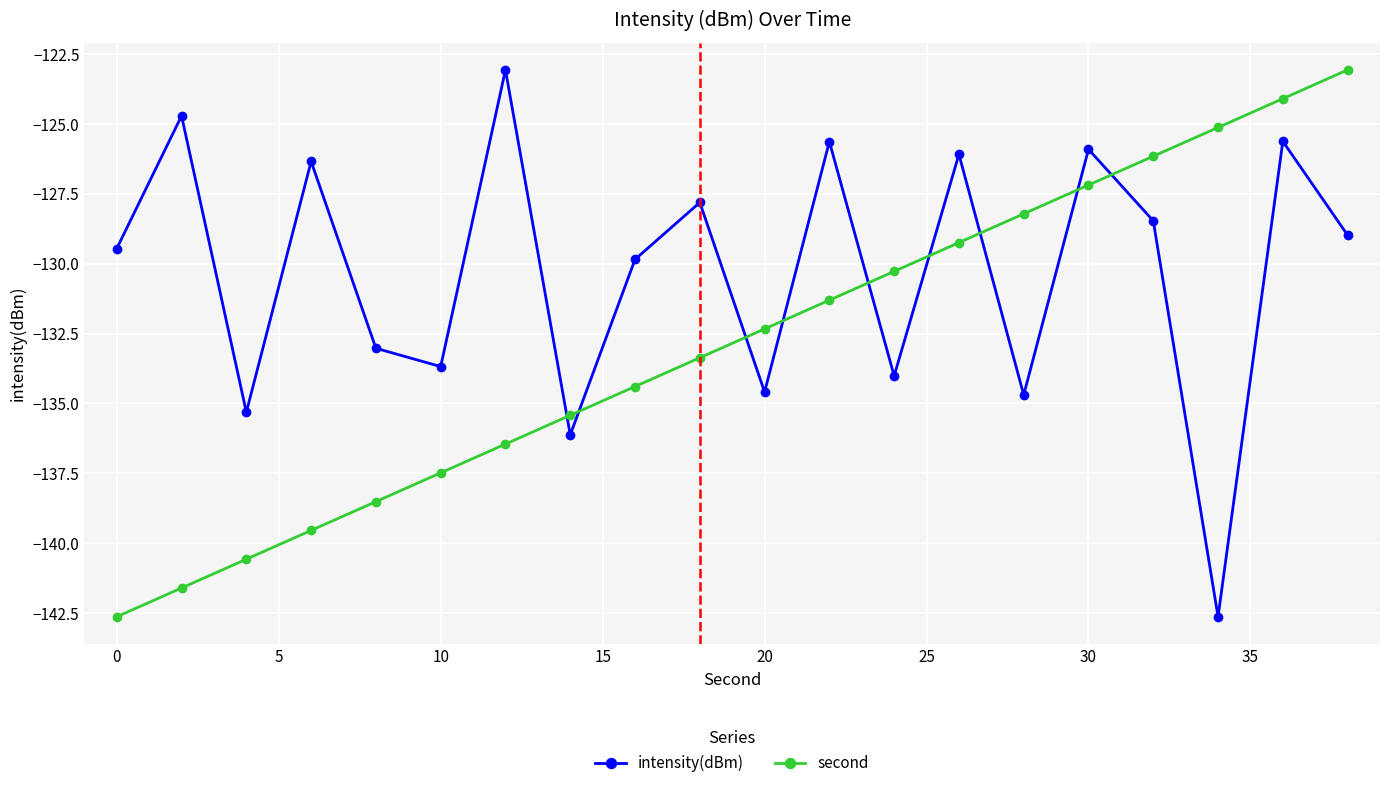

What is the average value of the intensity(dBm) series?

-130.3